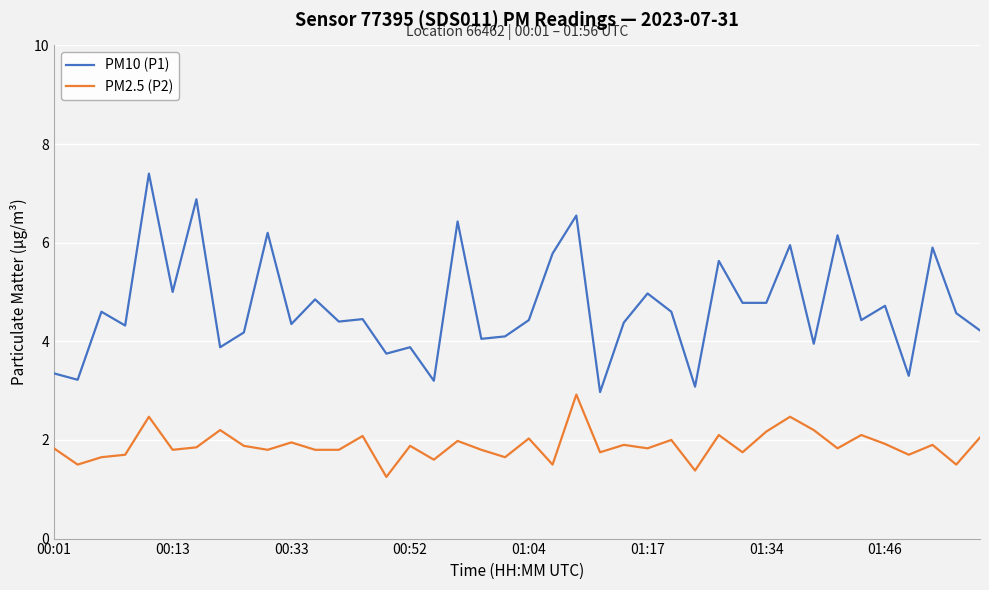

True or false: PM10 (P1) and PM2.5 (P2) cross at least once.

False